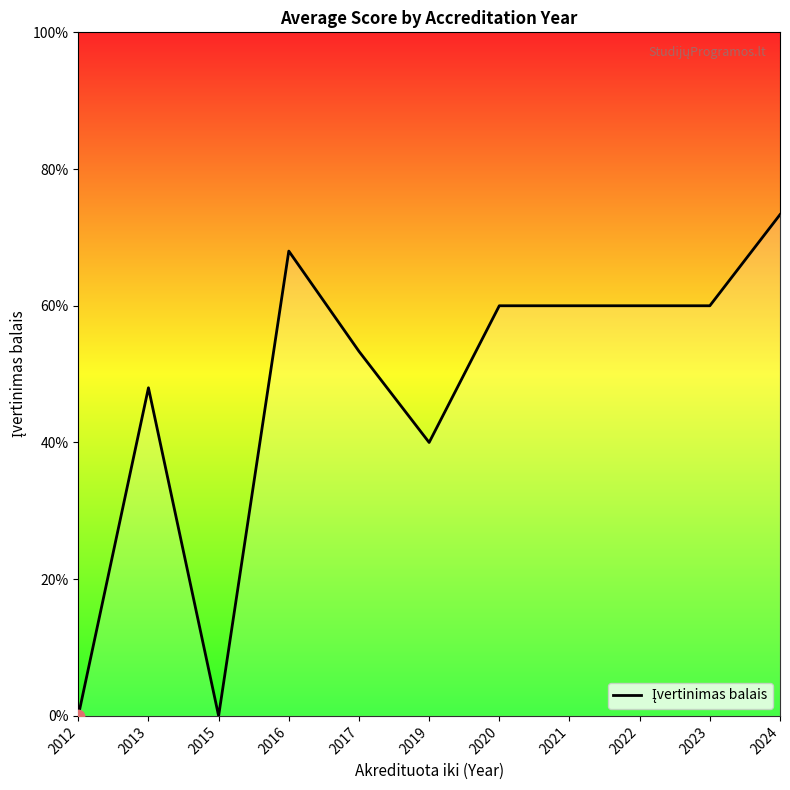

Approximately how many times larger is the value at 2023 compared to 2024?

0.8